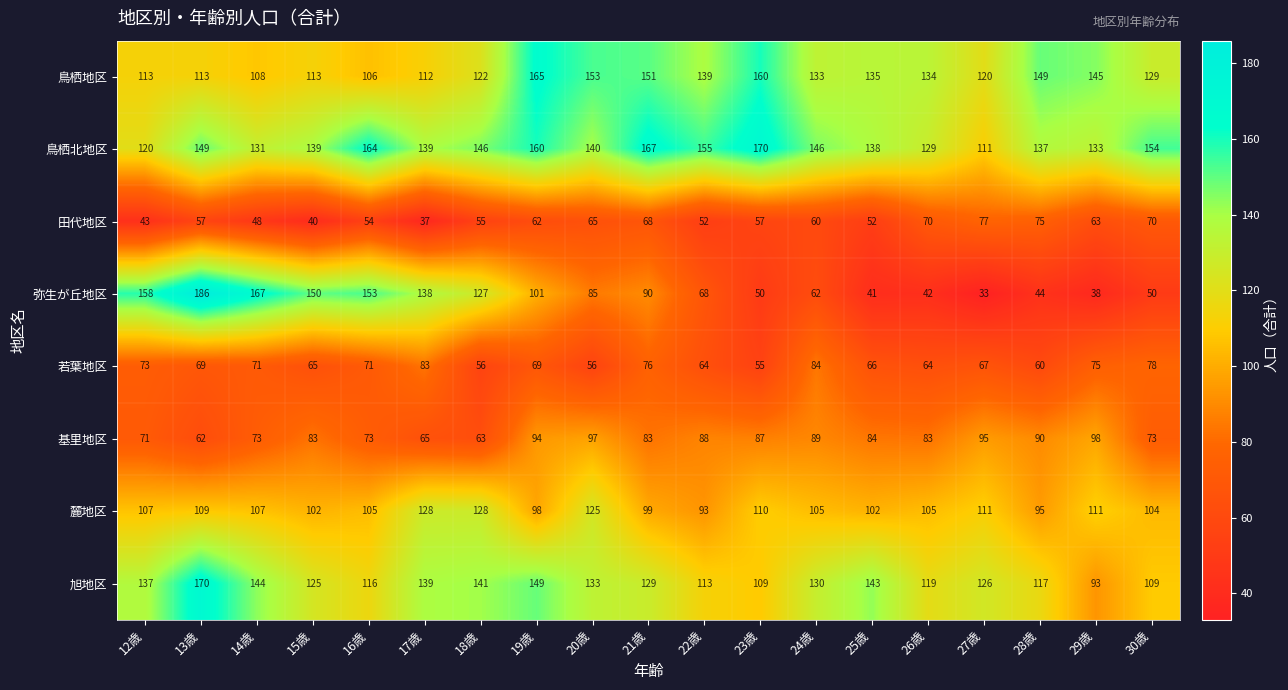

At 22歳, list the series in order from largest to smallest.

鳥栖北地区, 鳥栖地区, 旭地区, 麓地区, 基里地区, 弥生が丘地区, 若葉地区, 田代地区